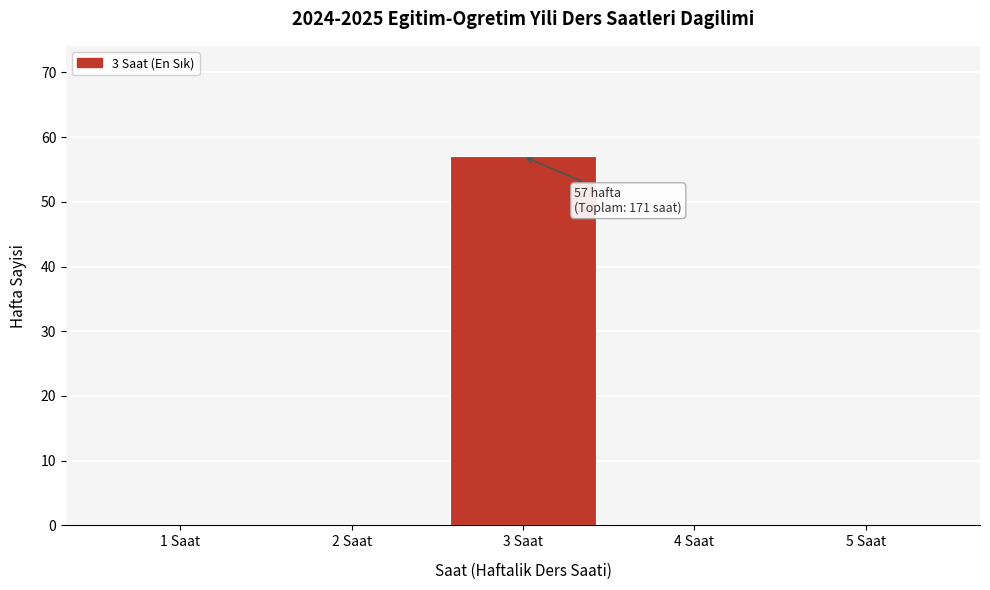

Reading left to right, extract all data points from this chart.

1 Saat=0	2 Saat=0	3 Saat=57	4 Saat=0	5 Saat=0